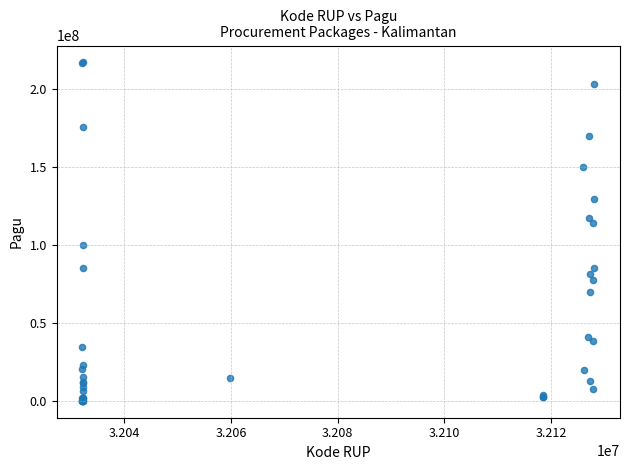

What Y value in the scatter plot is closest to 108830000?

114296000